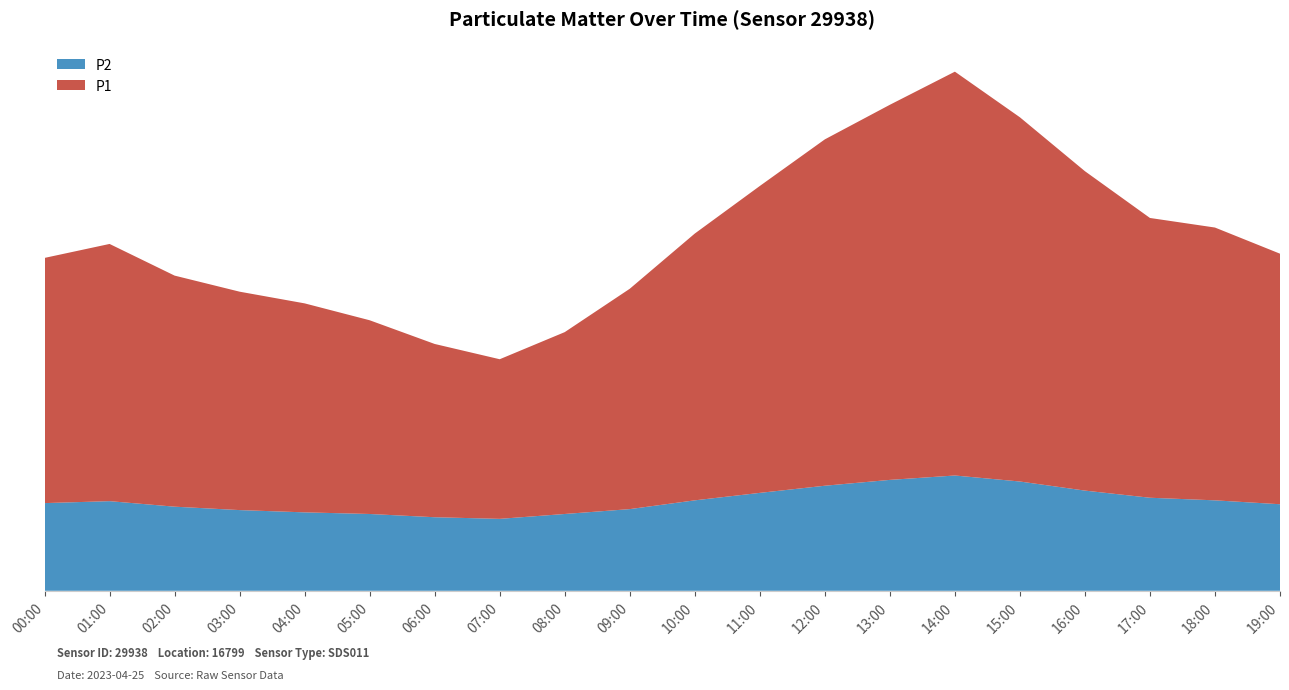

Reading left to right, list all the values displayed in this chart.

P1: 15.1	15.8	14.2	13.4	12.9	11.9	10.7	9.8	11.2	13.6	16.4	18.9	21.3	23.1	24.9	22.4	19.7	17.2	16.8	15.4
P2: 5.4	5.5	5.2	5.0	4.8	4.7	4.5	4.4	4.7	5.0	5.6	6.0	6.5	6.8	7.1	6.7	6.2	5.7	5.6	5.3